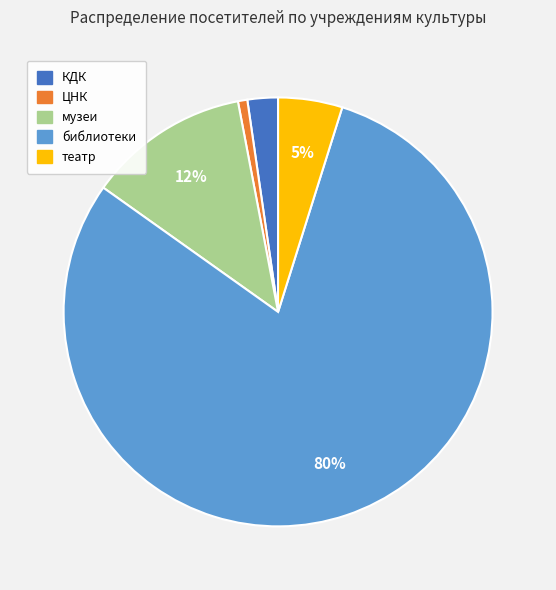

Rank the categories by value from lowest to highest.

ЦНК, КДК, театр, музеи, библиотеки